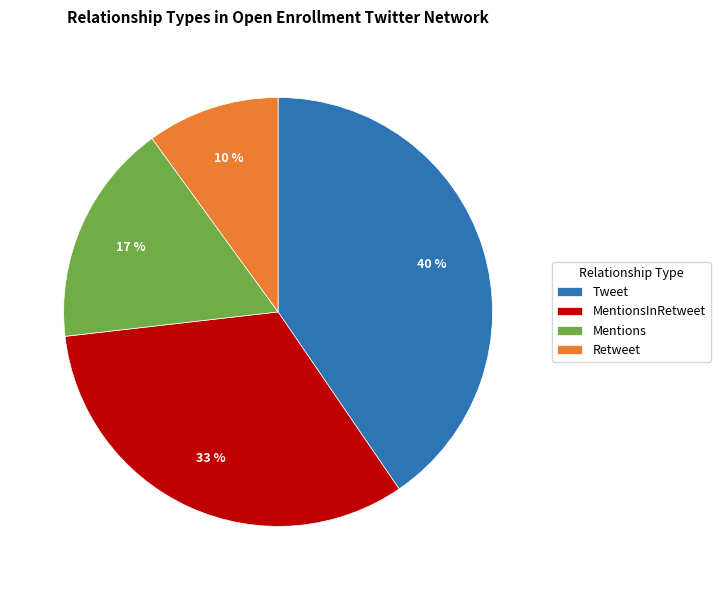

To the nearest percent, what is the difference between the largest and smallest slice percentages?

30%